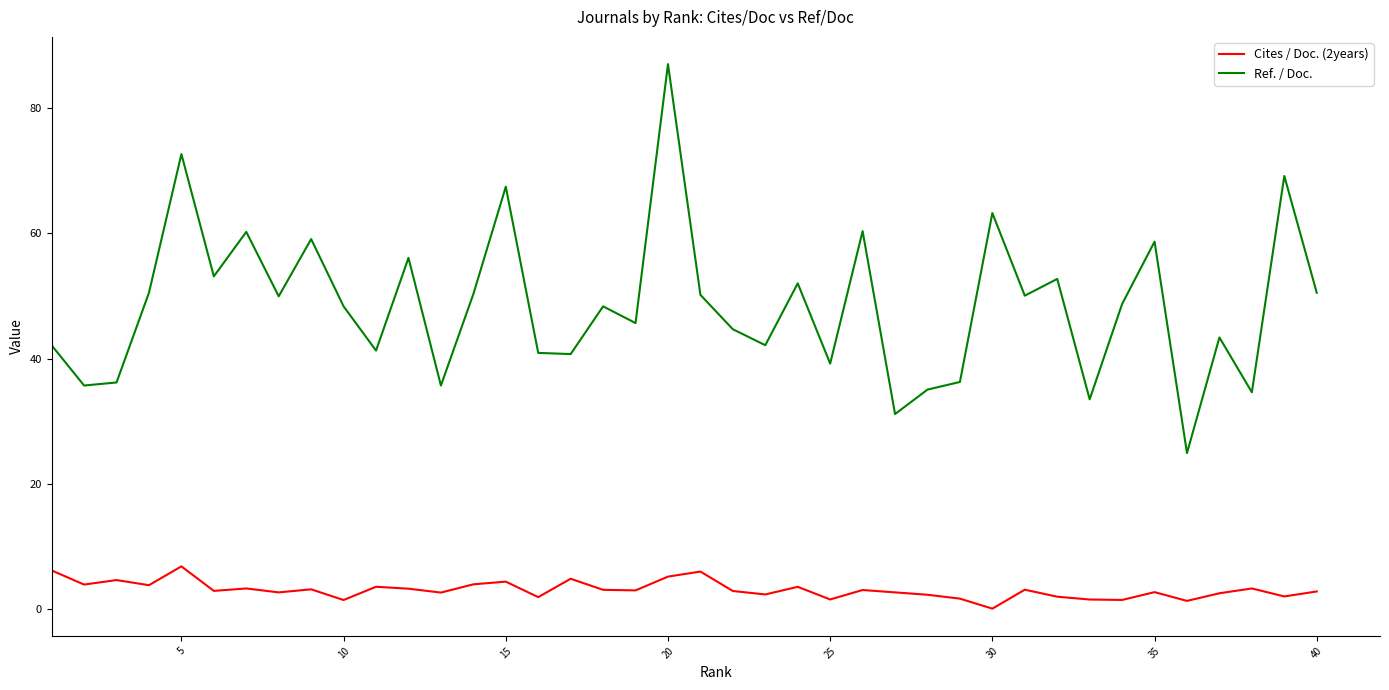

Which series has the largest range (max minus min)?

Ref. / Doc.